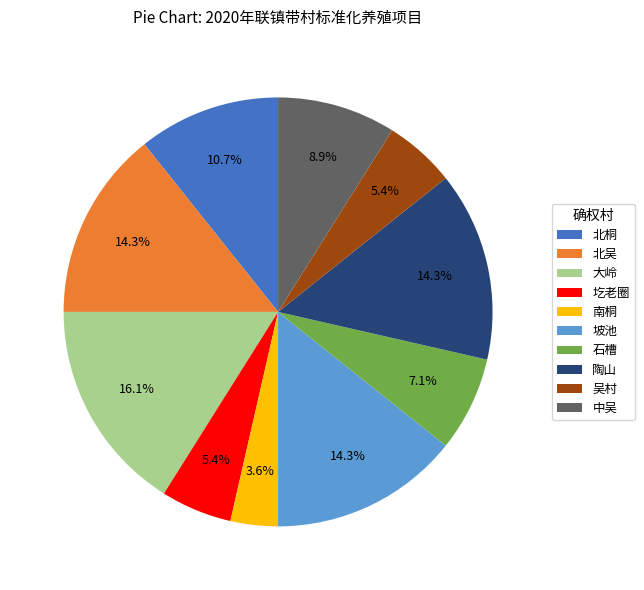

What portion of the pie excludes 南桐?

96.4%